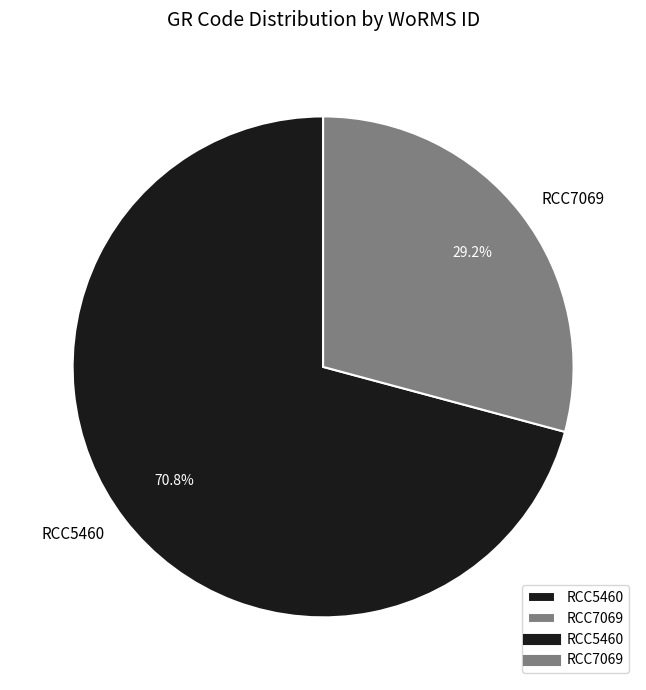

Is the sum of RCC7069 and RCC5460 greater than half?

Yes